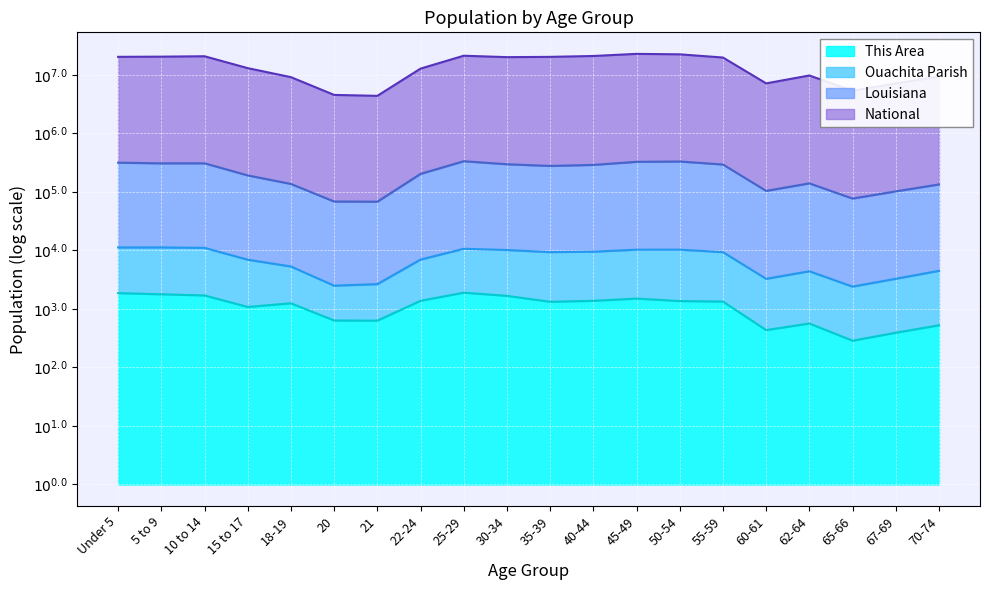

True or false: National has a value of 7.0 at 62-64.

True